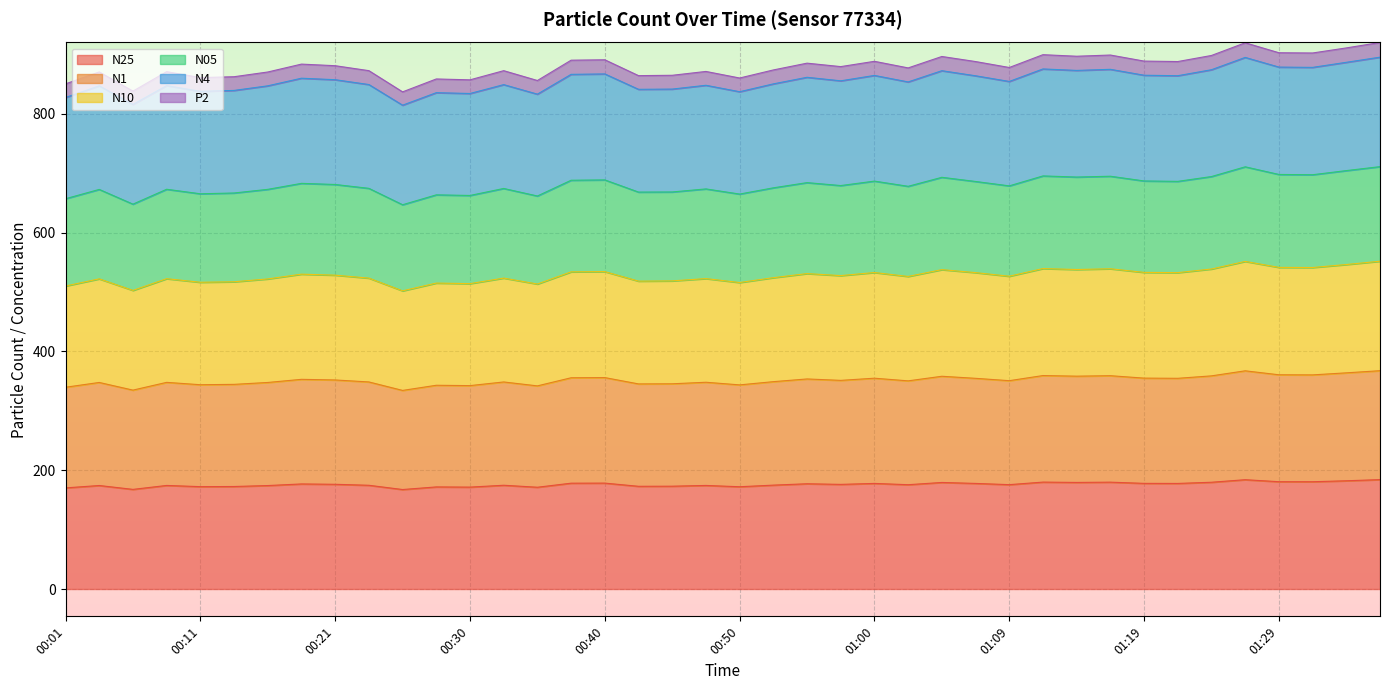

Is it true that N10 equals 752.4 at 01:19?

False